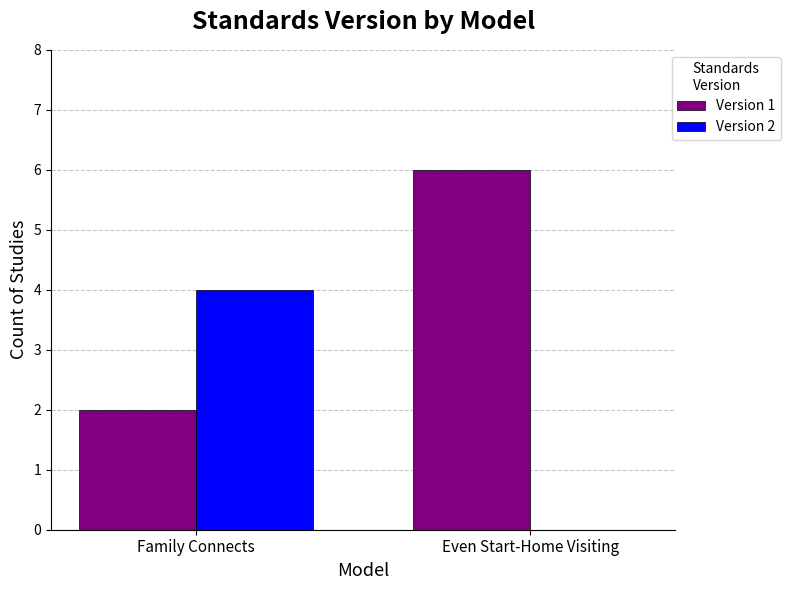

Reading left to right, extract all data points from this chart.

Version 1: 2	6
Version 2: 4	0